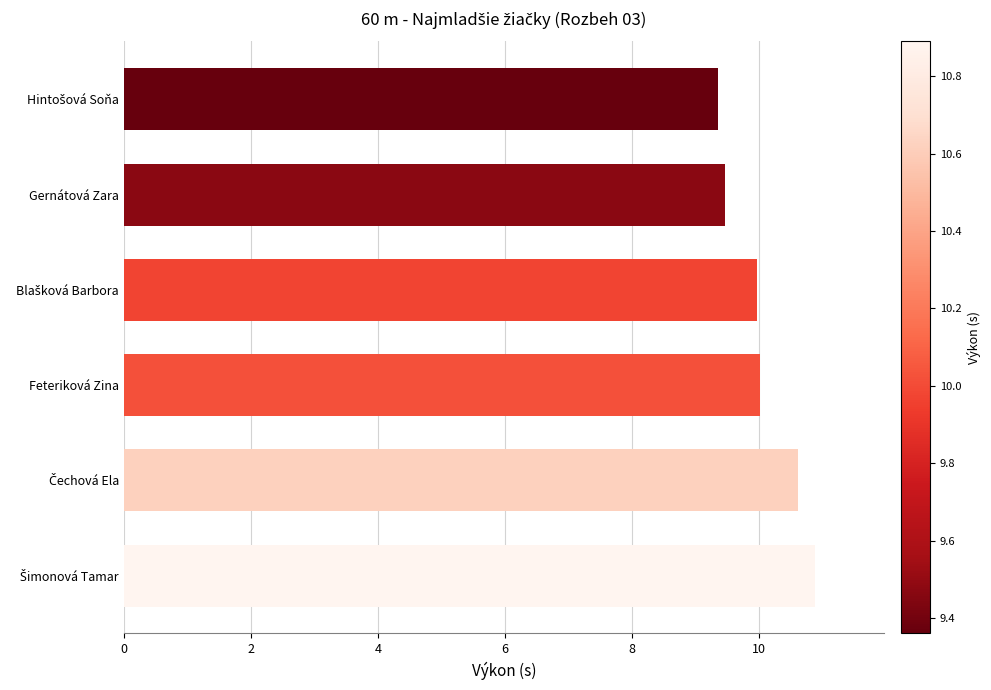

What is the difference between the maximum and minimum values?

1.5